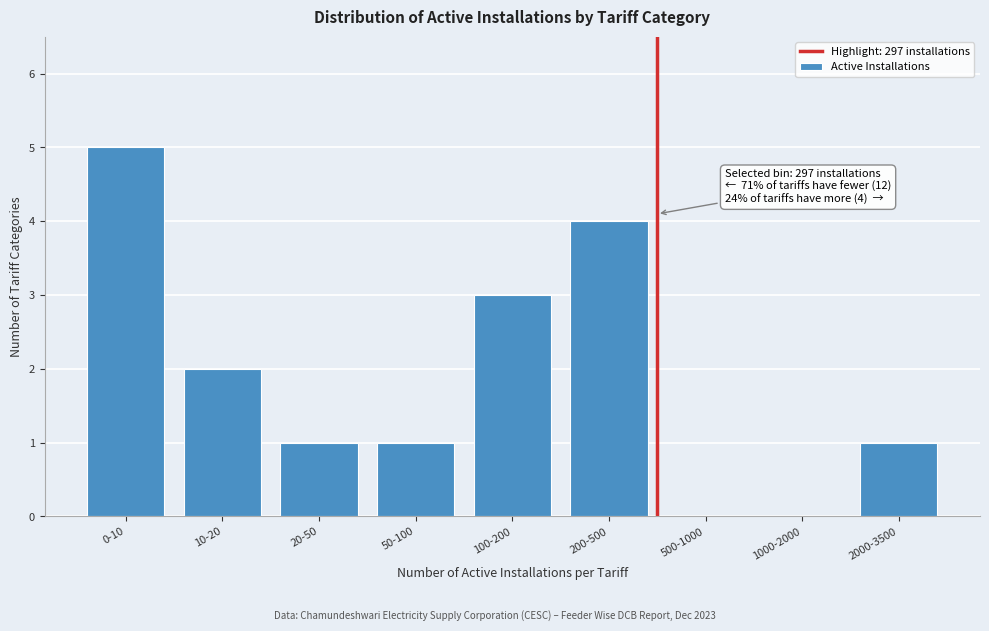

Reading left to right, extract all data points from this chart.

0-10=5	10-20=2	20-50=1	50-100=1	100-200=3	200-500=4	500-1000=0	1000-2000=0	2000-3500=1